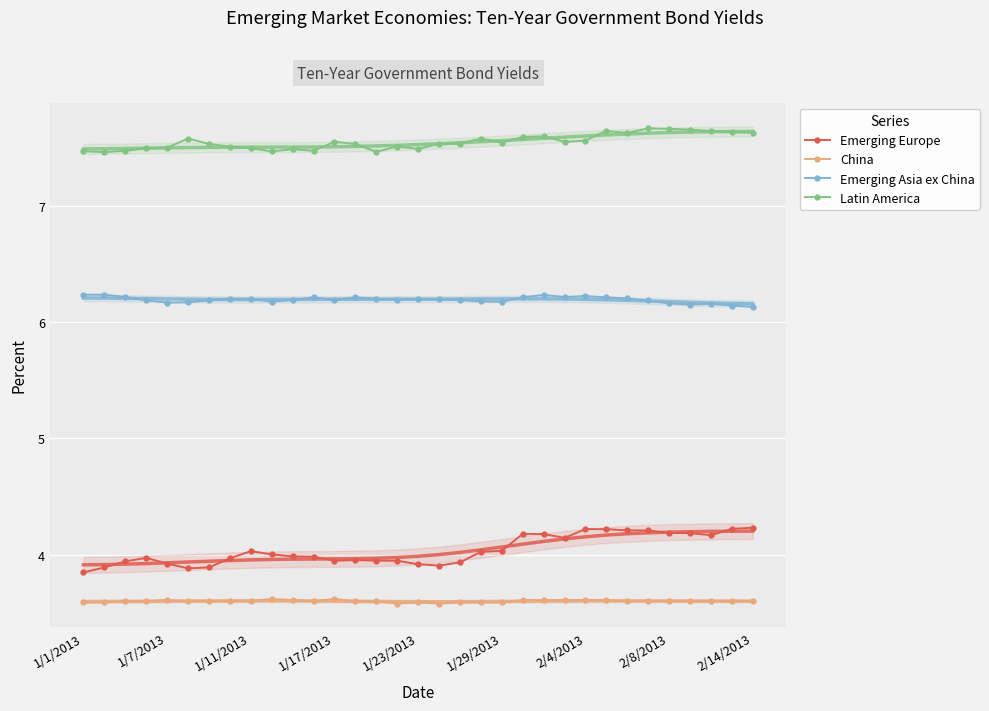

True or false: Emerging Europe and China intersect in this chart.

False